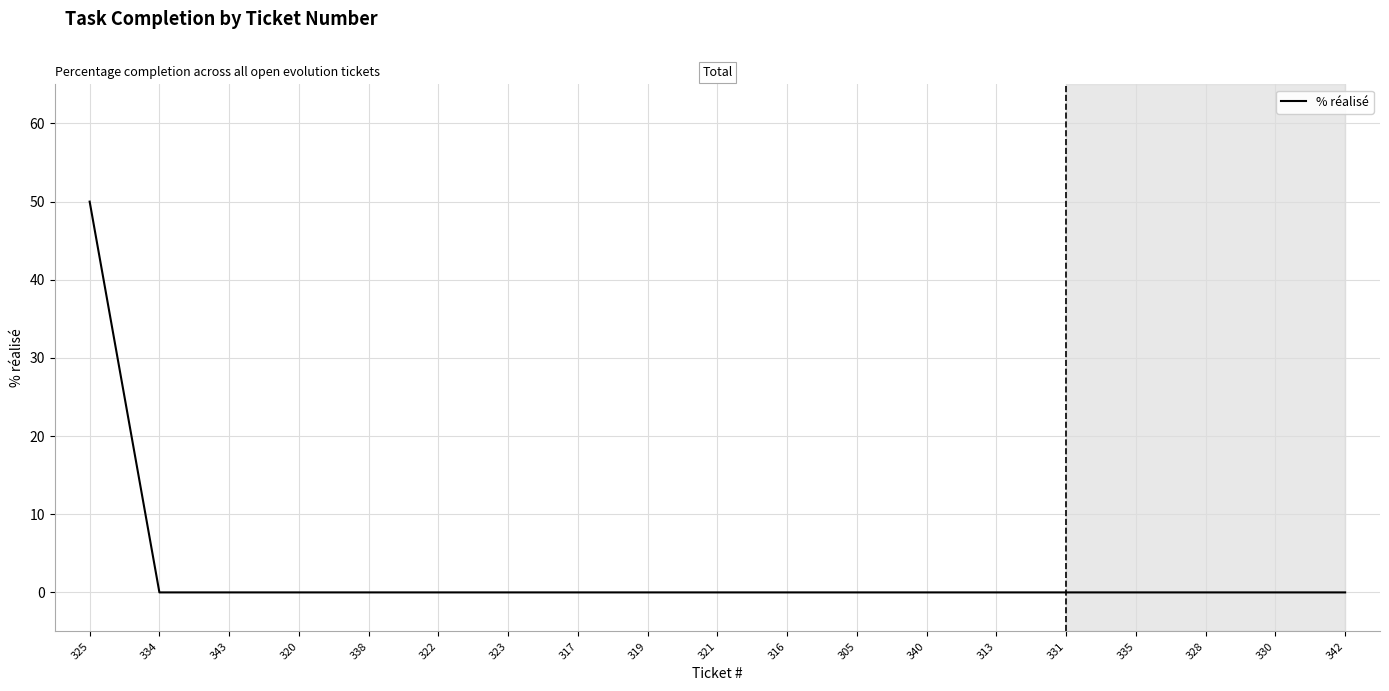

What is the sum of all values?

50